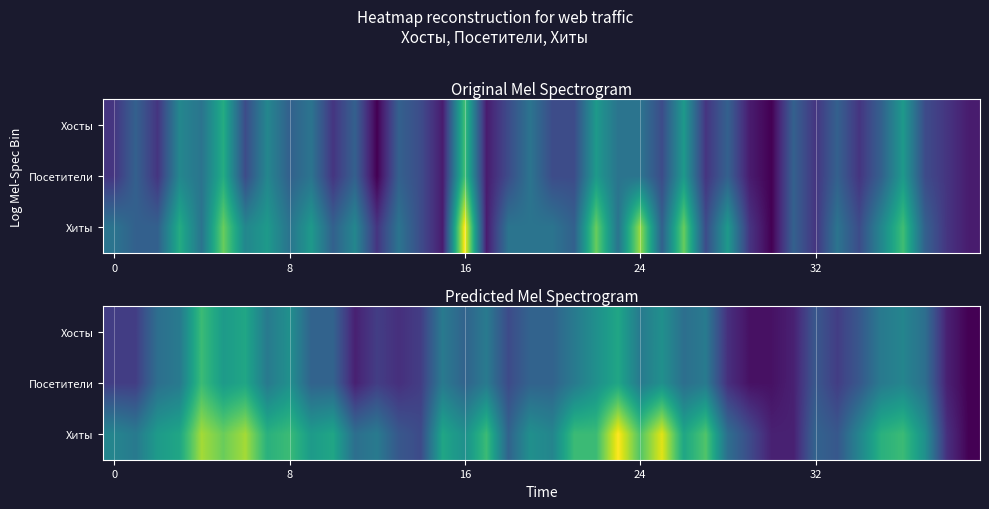

Is it true that Посетители equals 2.2 at 0?

False